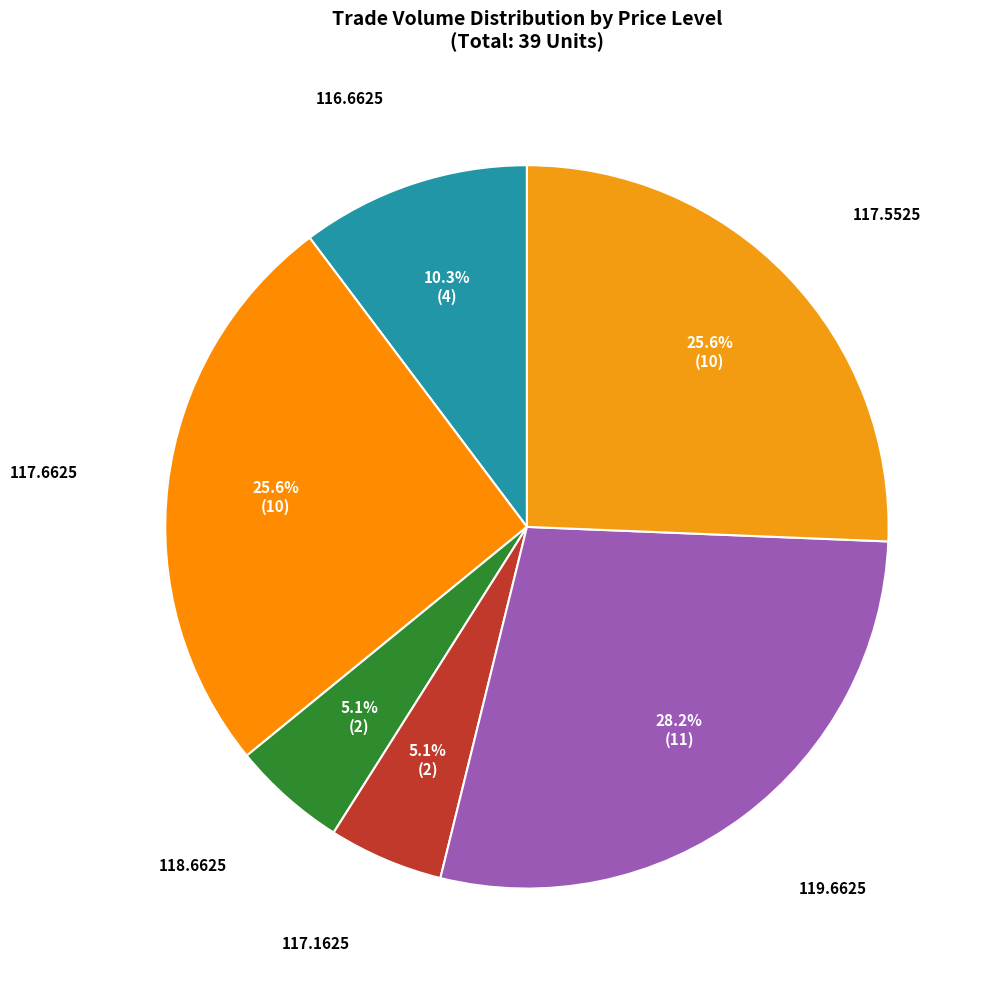

Does 117.5525 account for over 50% of the chart?

No